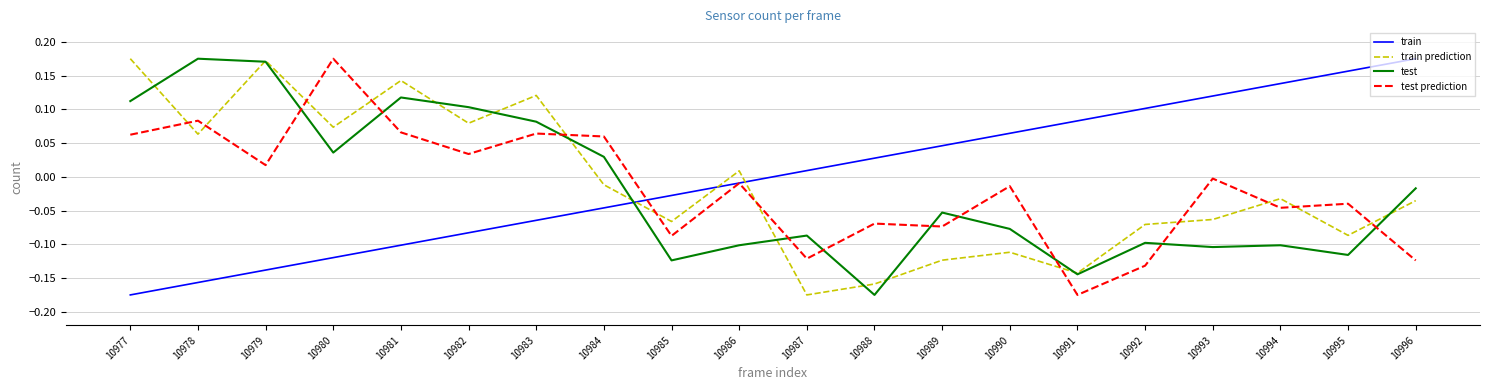

Between which two adjacent categories do train prediction and test prediction first intersect?

10977 and 10978